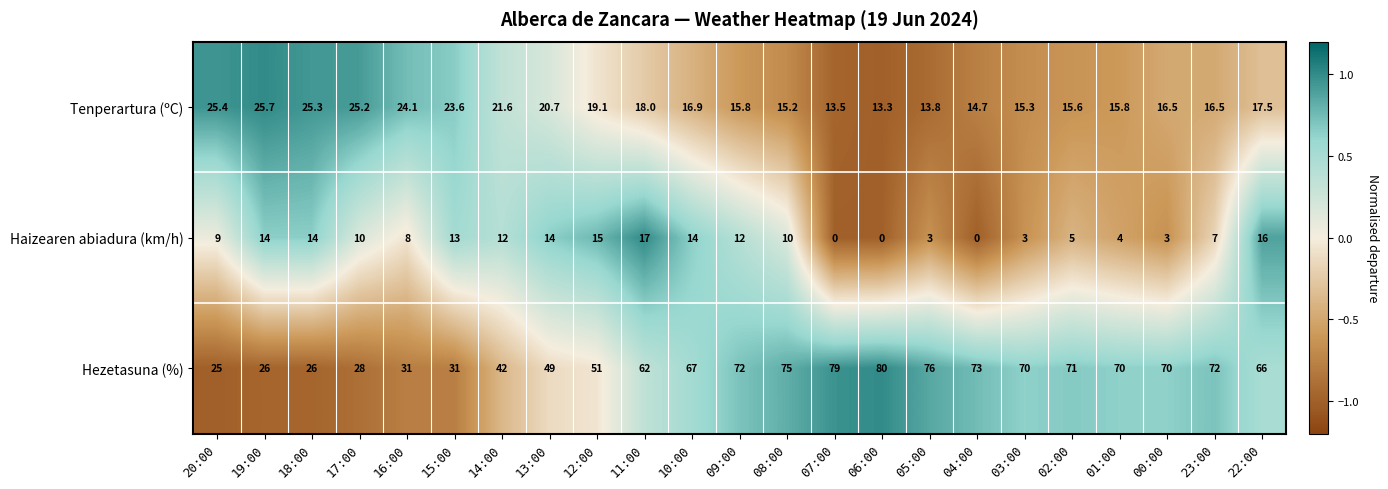

How many distinct data groups are displayed?

3